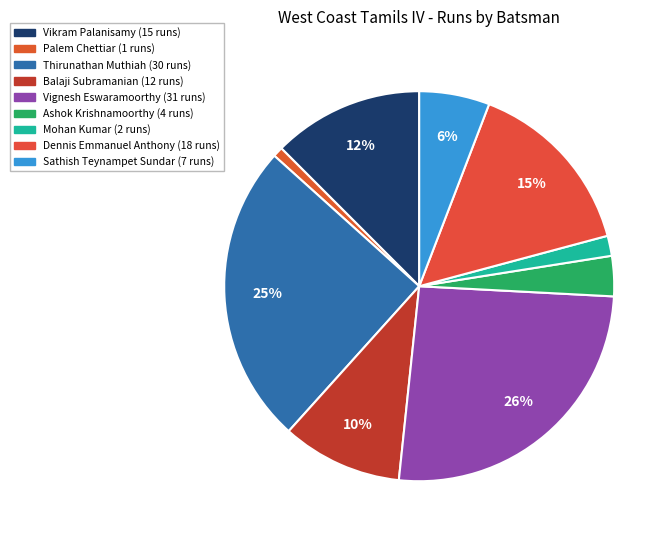

How many slices are in this pie chart?

9